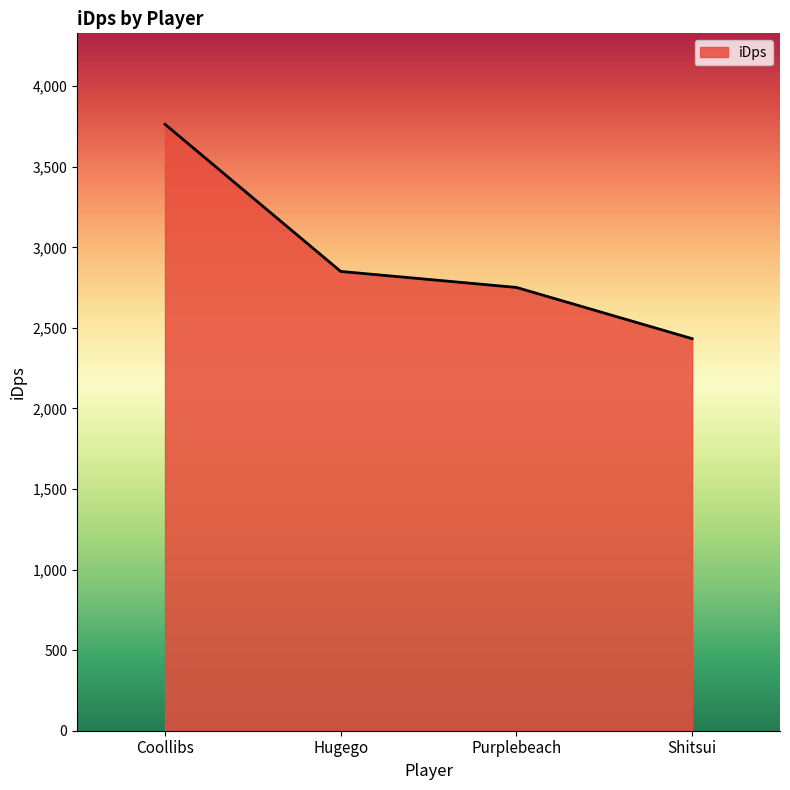

Between Shitsui and Hugego, which is larger?

Hugego